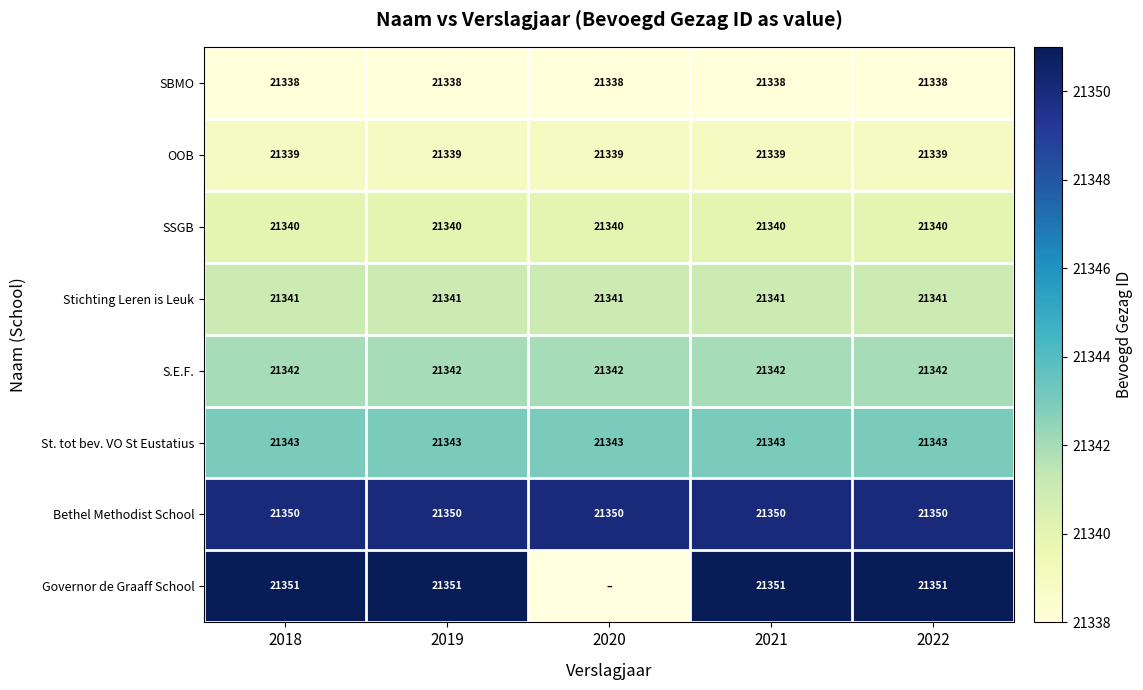

Is it true that Stichting Leren is Leuk equals 10687 at 2021?

False